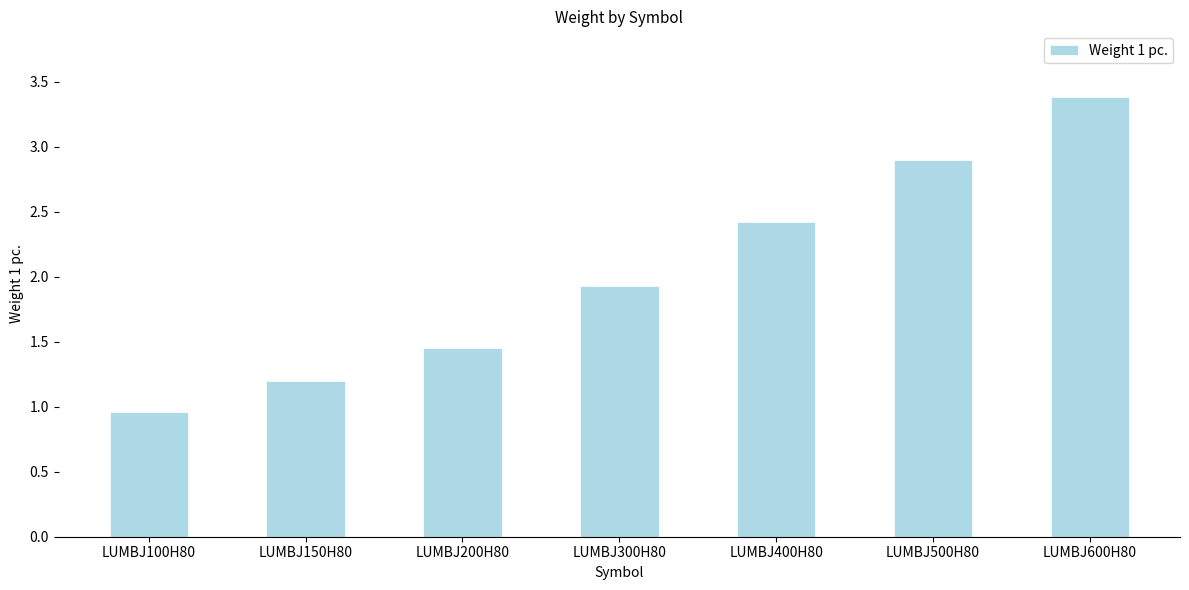

What is the label of the 5th bar from the left?

LUMBJ400H80